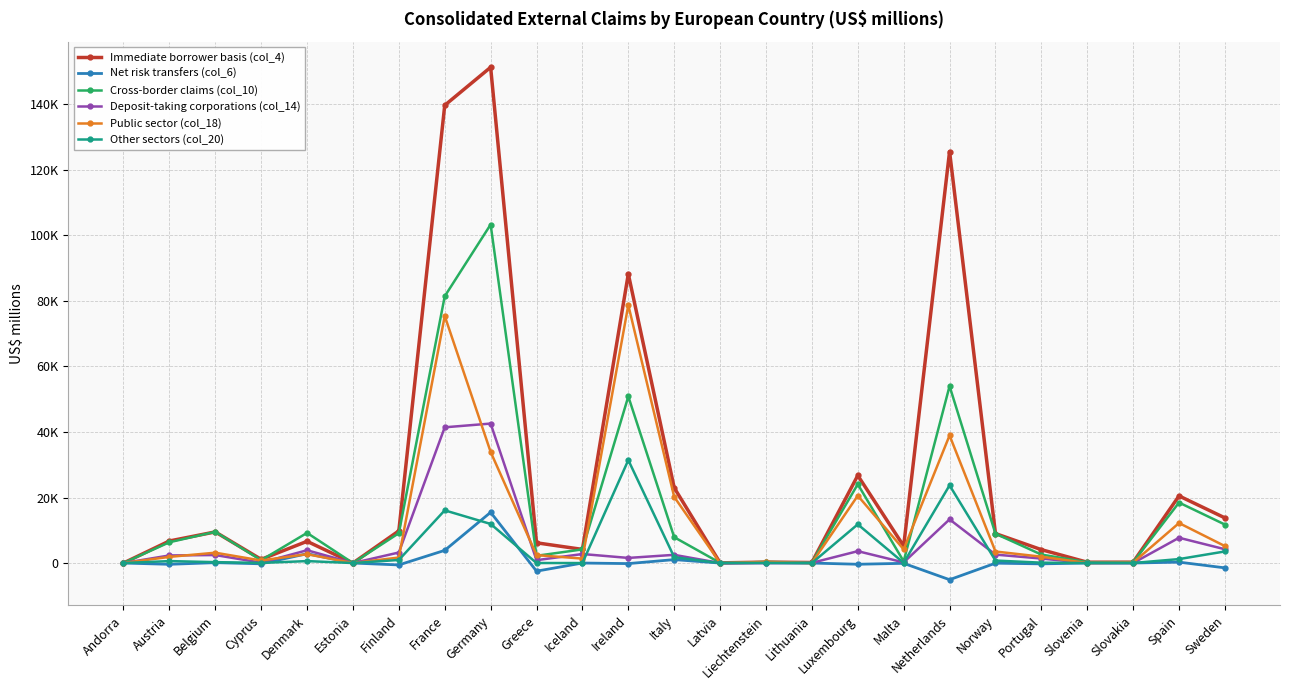

True or false: Cross-border claims (col_10) has a value of 131976 at France.

False